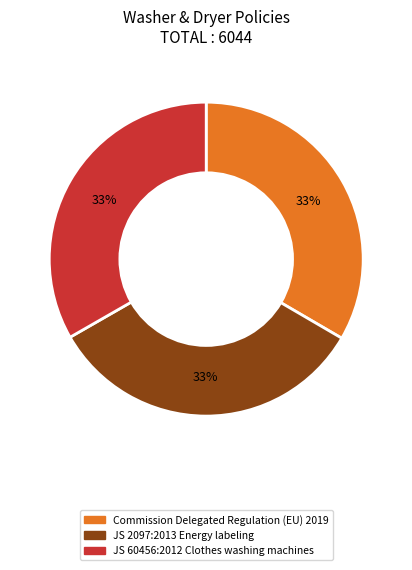

To the nearest percent, what portion does JS 2097:2013 Energy labeling represent?

33%